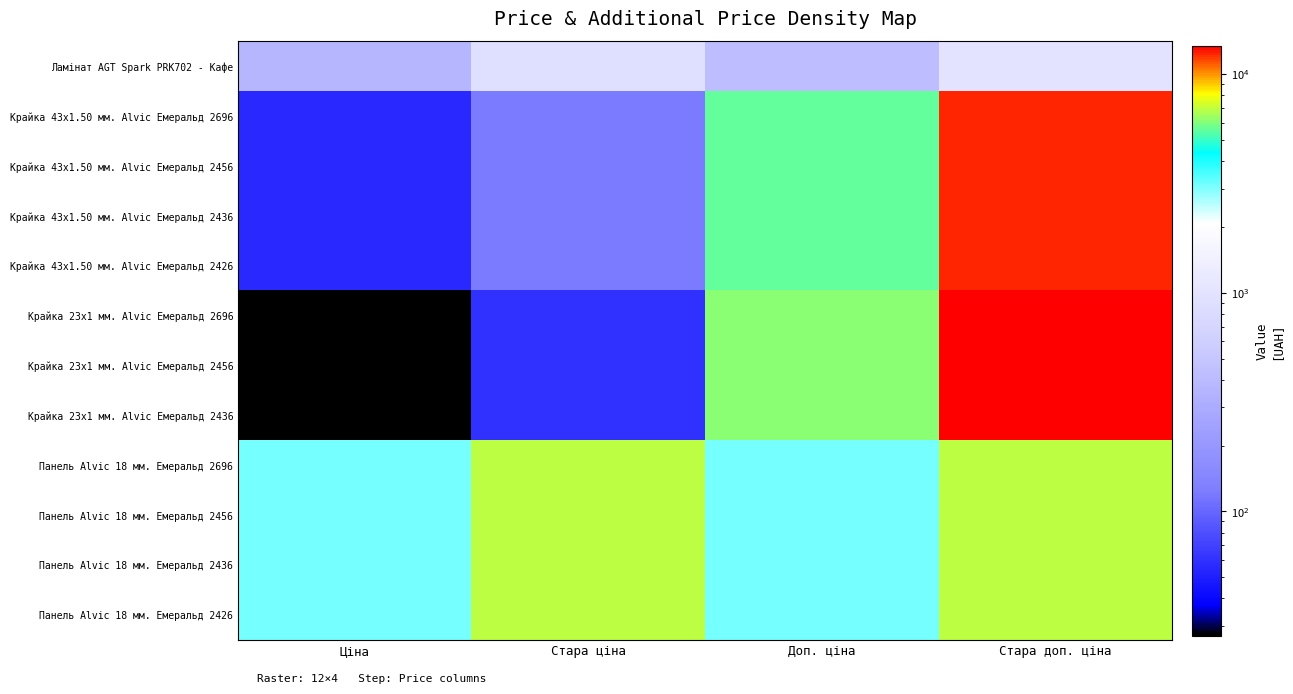

Reading right to left, extract all data points from this chart.

Ламінат AGT Spark PRK702 - Кафе: Стара доп. ціна=1023.7	Доп. ціна=426.0	Стара ціна=893.3	Ціна=371.3
Крайка 43x1.50 мм. Alvic Емеральд 2696: Стара доп. ціна=12302.0	Доп. ціна=5536.0	Стара ціна=123.0	Ціна=55.4
Крайка 43x1.50 мм. Alvic Емеральд 2456: Стара доп. ціна=12302.0	Доп. ціна=5536.0	Стара ціна=123.0	Ціна=55.4
Крайка 43x1.50 мм. Alvic Емеральд 2436: Стара доп. ціна=12302.0	Доп. ціна=5536.0	Стара ціна=123.0	Ціна=55.4
Крайка 43x1.50 мм. Alvic Емеральд 2426: Стара доп. ціна=12302.0	Доп. ціна=5536.0	Стара ціна=123.0	Ціна=55.4
Крайка 23x1 мм. Alvic Емеральд 2696: Стара доп. ціна=13493.2	Доп. ціна=6072.0	Стара ціна=60.0	Ціна=27.0
Крайка 23x1 мм. Alvic Емеральд 2456: Стара доп. ціна=13493.2	Доп. ціна=6072.0	Стара ціна=60.0	Ціна=27.0
Крайка 23x1 мм. Alvic Емеральд 2436: Стара доп. ціна=13493.2	Доп. ціна=6072.0	Стара ціна=60.0	Ціна=27.0
Панель Alvic 18 мм. Емеральд 2696: Стара доп. ціна=6869.4	Доп. ціна=3091.0	Стара ціна=6869.4	Ціна=3091.2
Панель Alvic 18 мм. Емеральд 2456: Стара доп. ціна=6869.4	Доп. ціна=3091.0	Стара ціна=6869.4	Ціна=3091.2
Панель Alvic 18 мм. Емеральд 2436: Стара доп. ціна=6869.4	Доп. ціна=3091.0	Стара ціна=6869.4	Ціна=3091.2
Панель Alvic 18 мм. Емеральд 2426: Стара доп. ціна=6869.4	Доп. ціна=3091.0	Стара ціна=6869.4	Ціна=3091.2